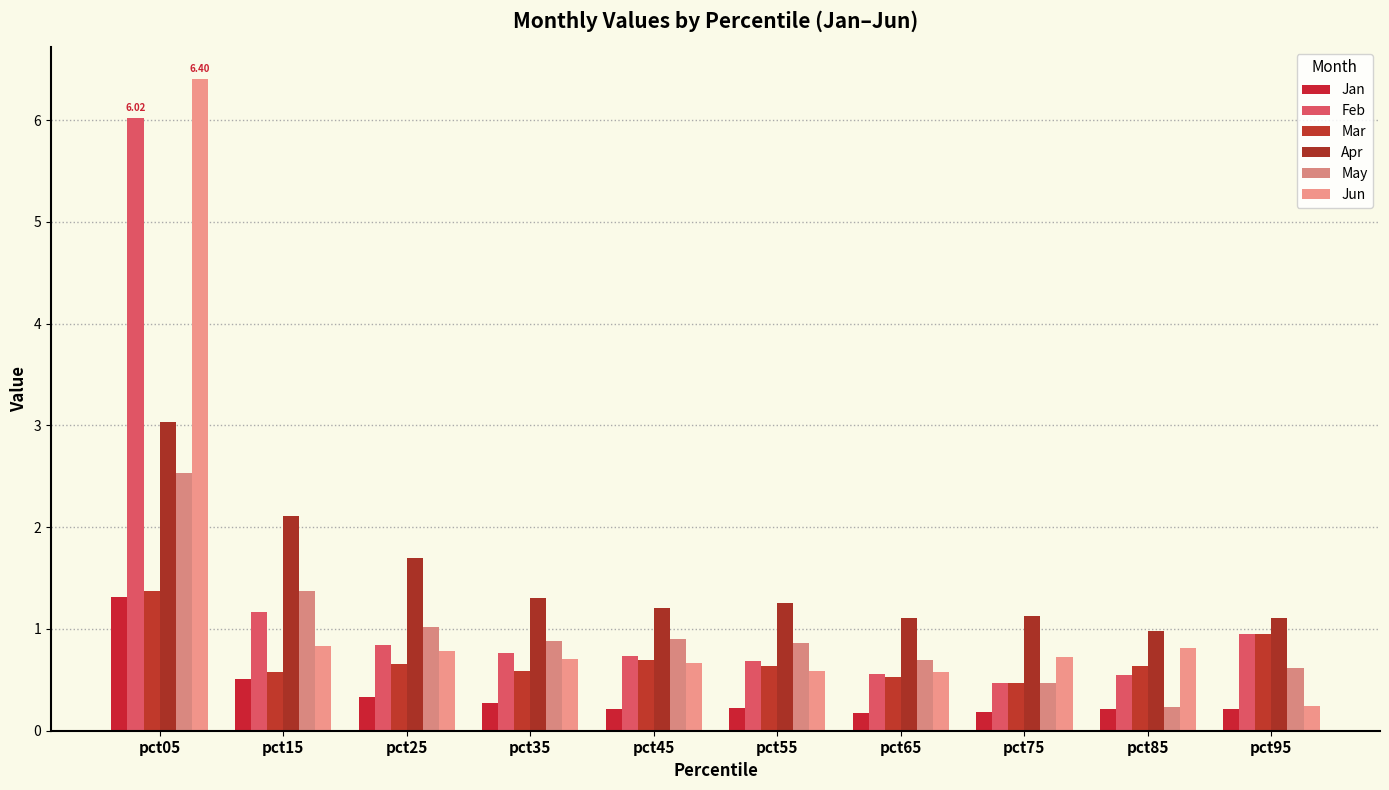

Is it true that Feb equals 0.8 at pct25?

True